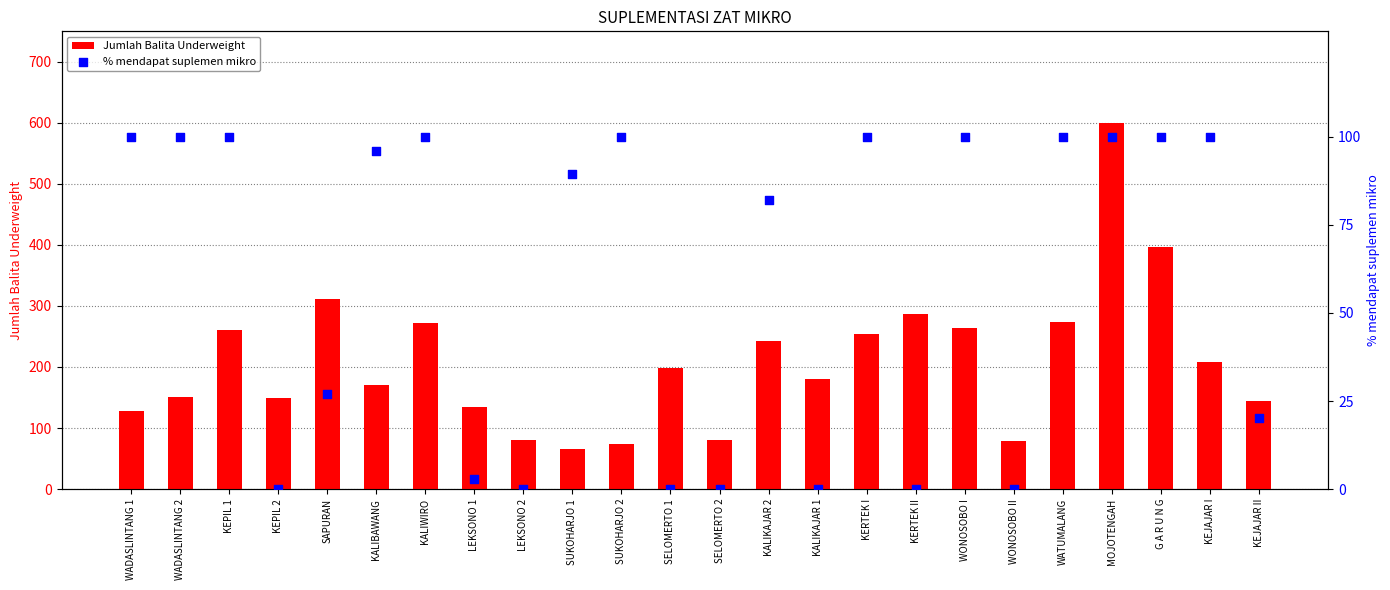

Which series contains the lowest Y value?

% mendapat suplemen mikro